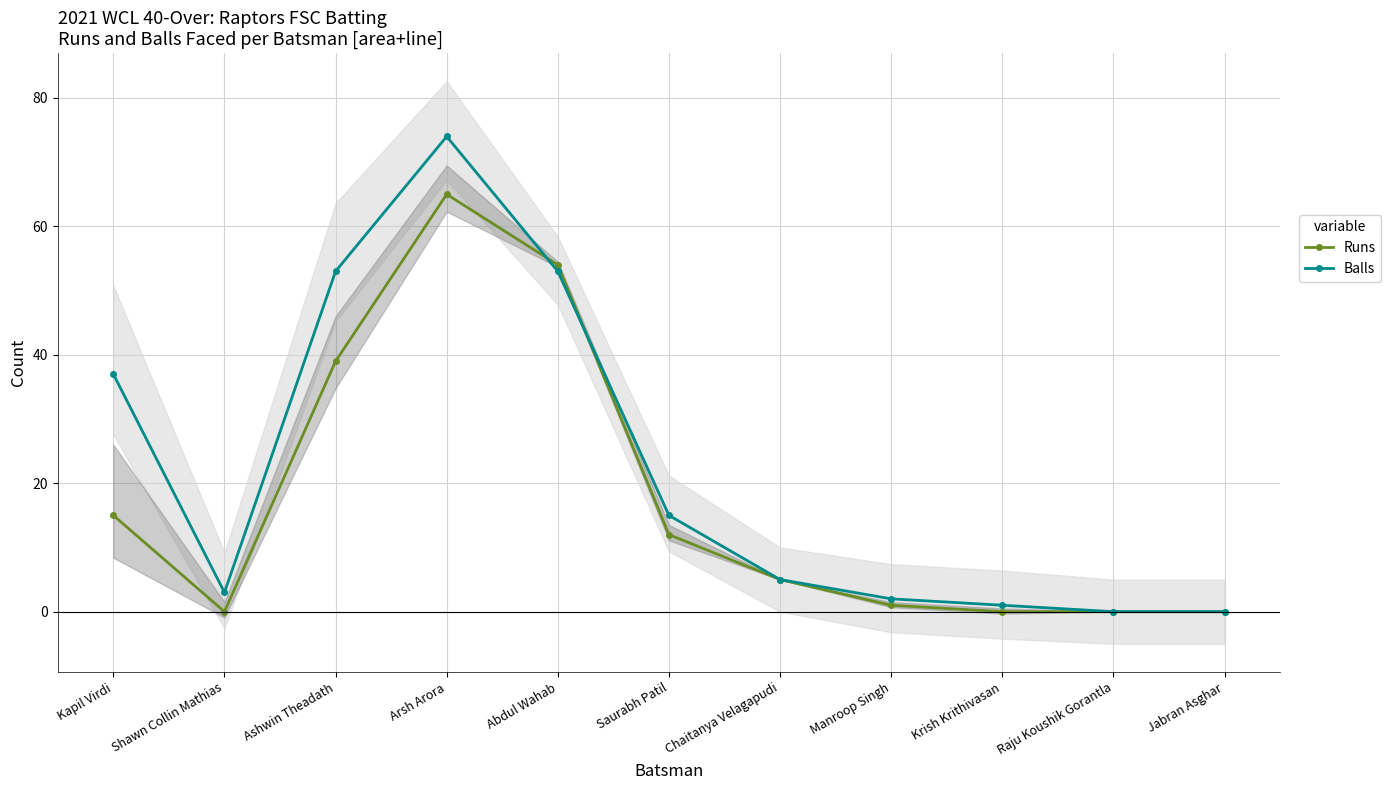

How many lines are shown in the chart?

2